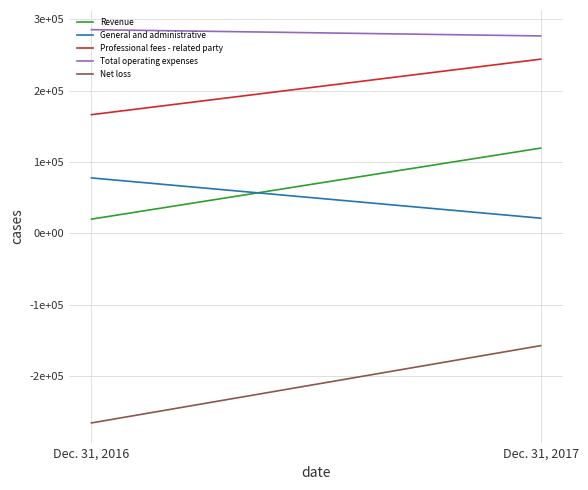

What is the sum of the Net loss values at Dec. 31, 2017 and Dec. 31, 2016?

-422352